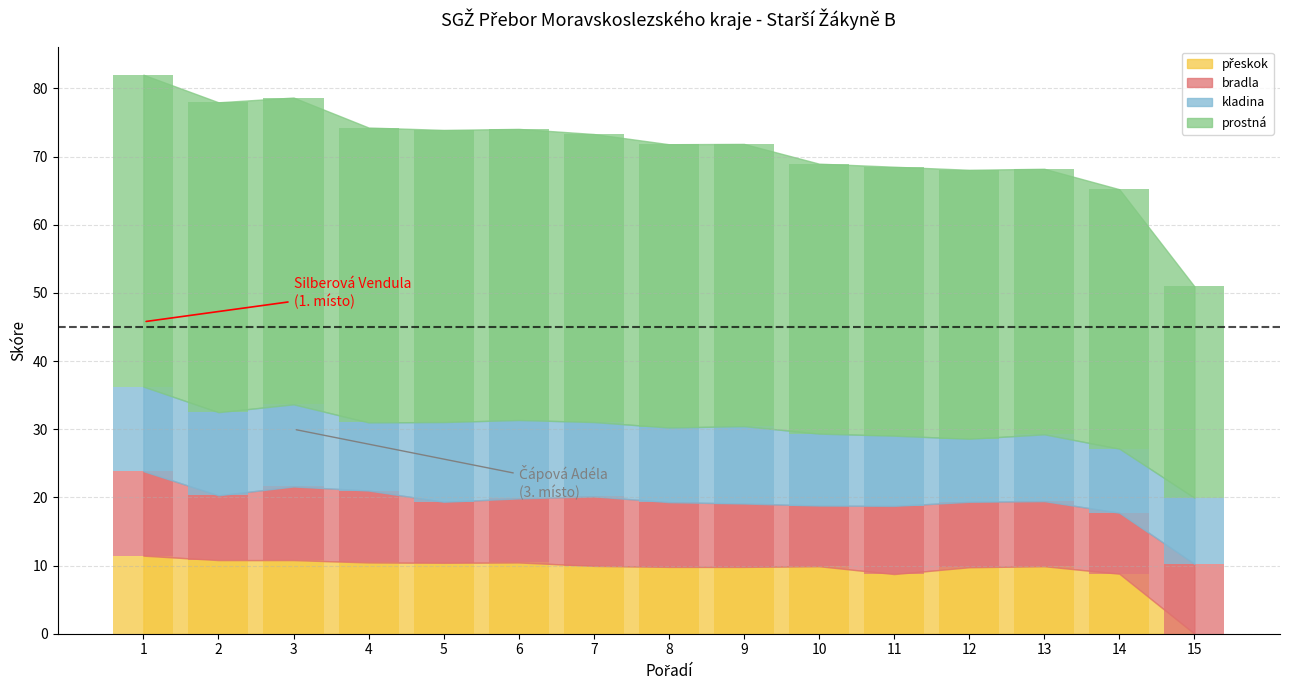

How many data points in bradla are less than 9?

3